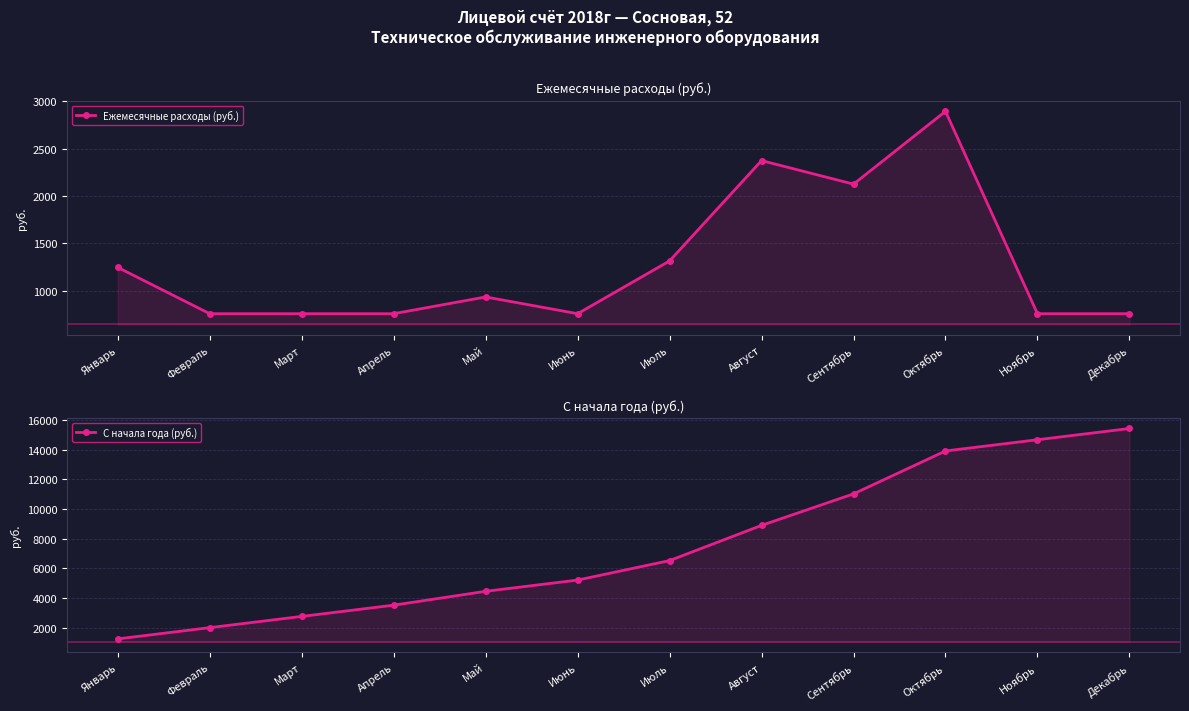

True or false: С начала года (руб.) and Ежемесячные расходы (руб.) intersect in this chart.

False